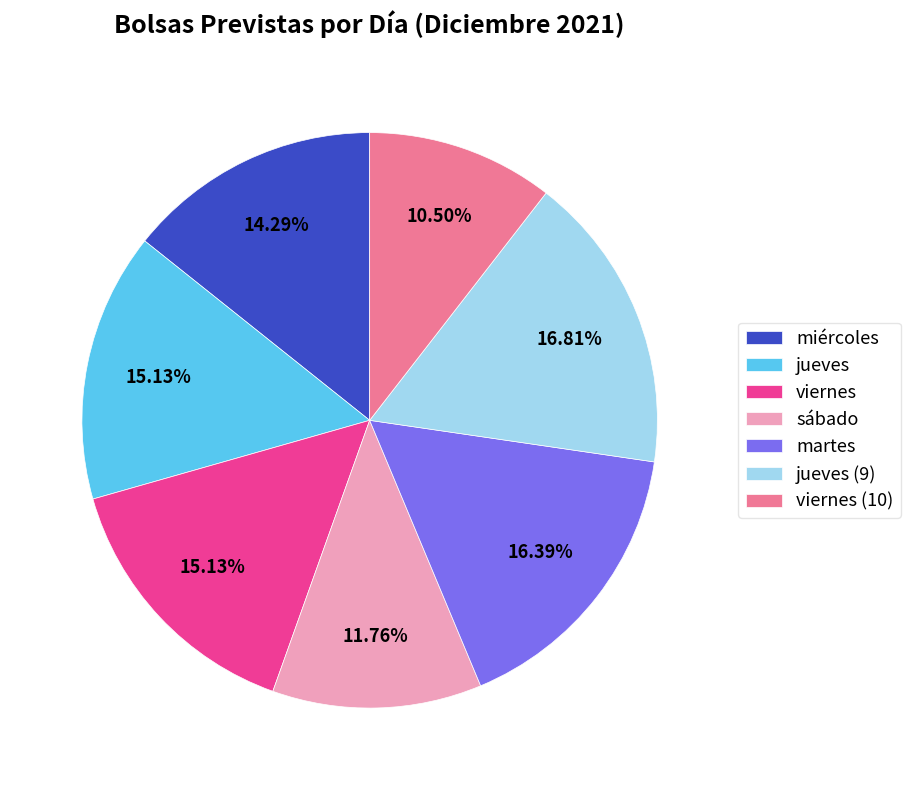

Approximately how many times larger is the value at jueves (9) compared to jueves?

1.1